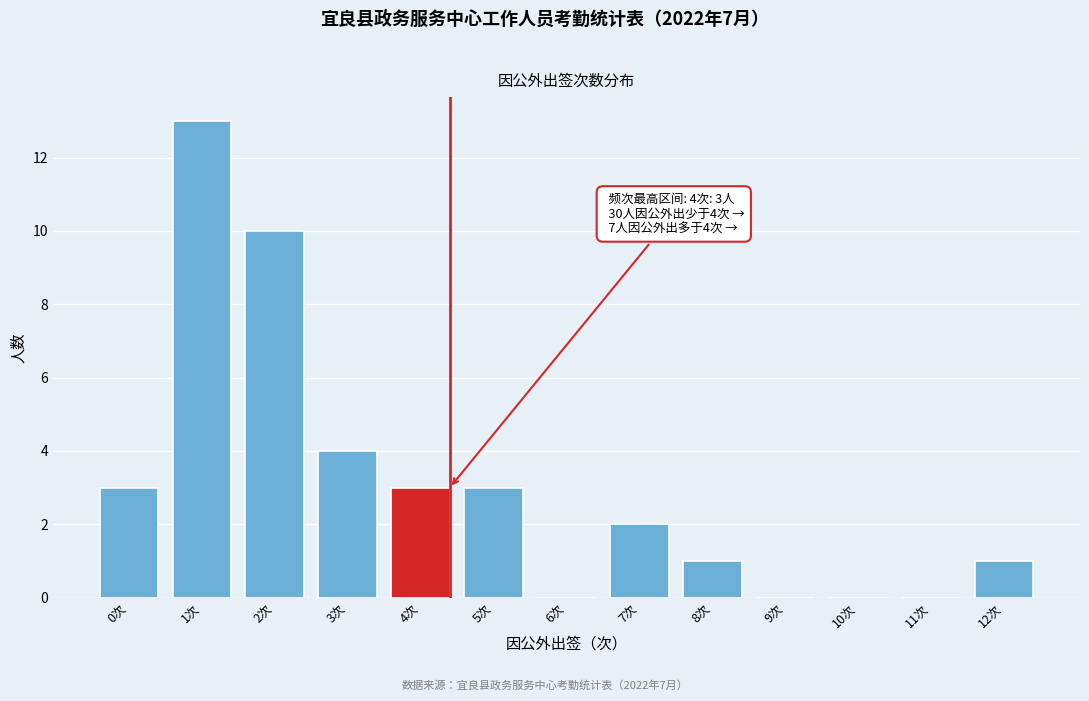

Reading left to right, list all the values displayed in this chart.

0次=3	1次=13	2次=10	3次=4	4次=3	5次=3	6次=0	7次=2	8次=1	9次=0	10次=0	11次=0	12次=1